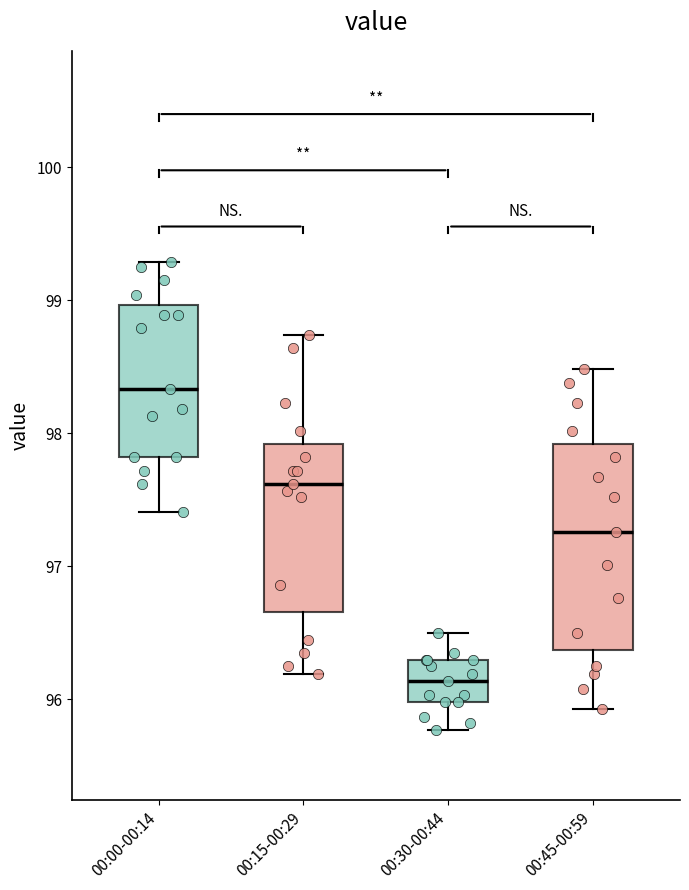

Comparing the boxes themselves (not the whiskers), which one is the tallest?

00:45-00:59